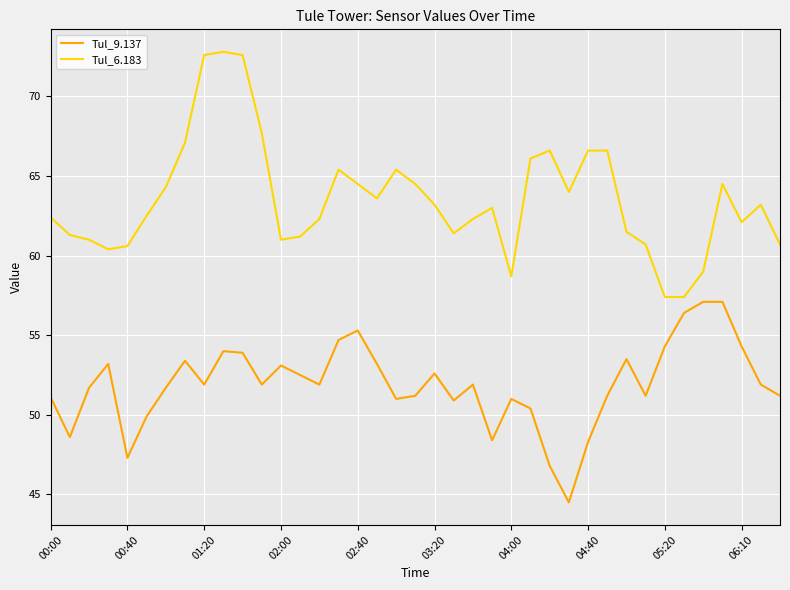

What is the average value of the Tul_9.137 series?

51.9